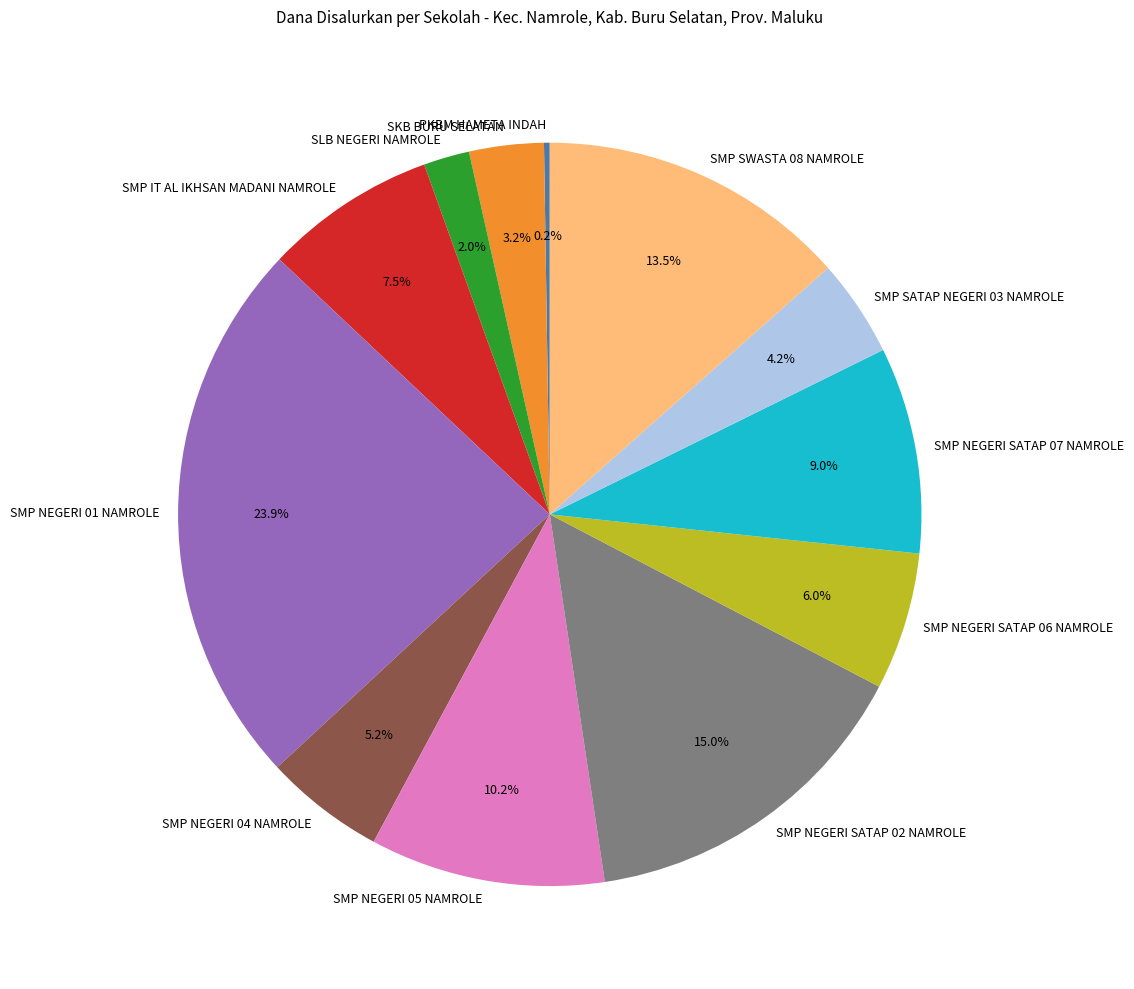

Does any single category account for the majority?

No